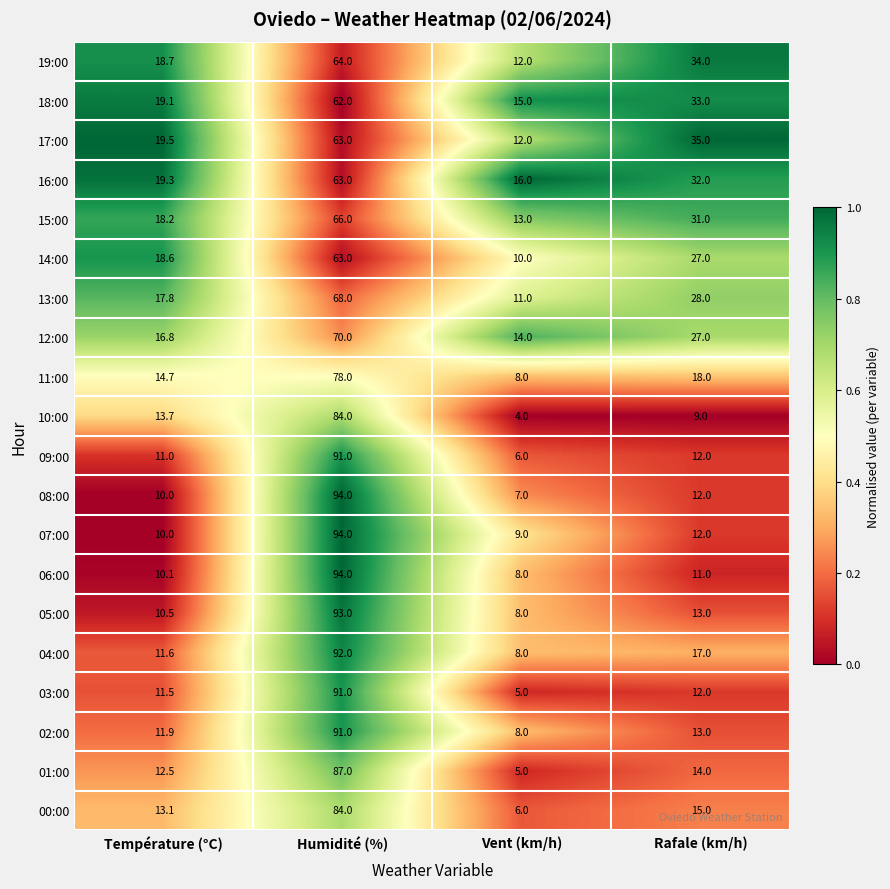

Which category has the highest value across all series?

Humidité (%)